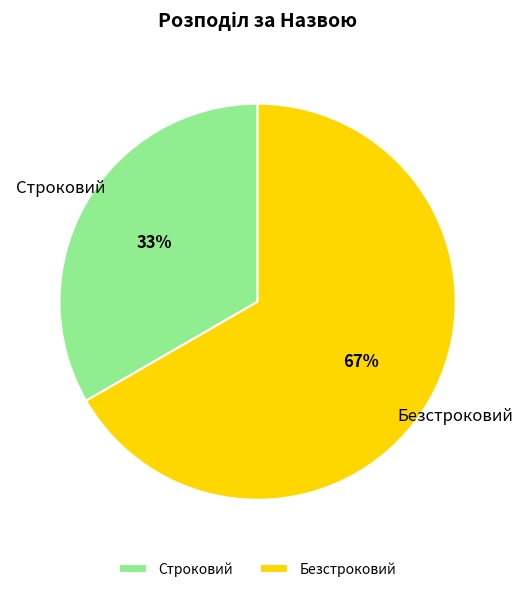

Rank the categories by value from highest to lowest.

Безстроковий, Строковий